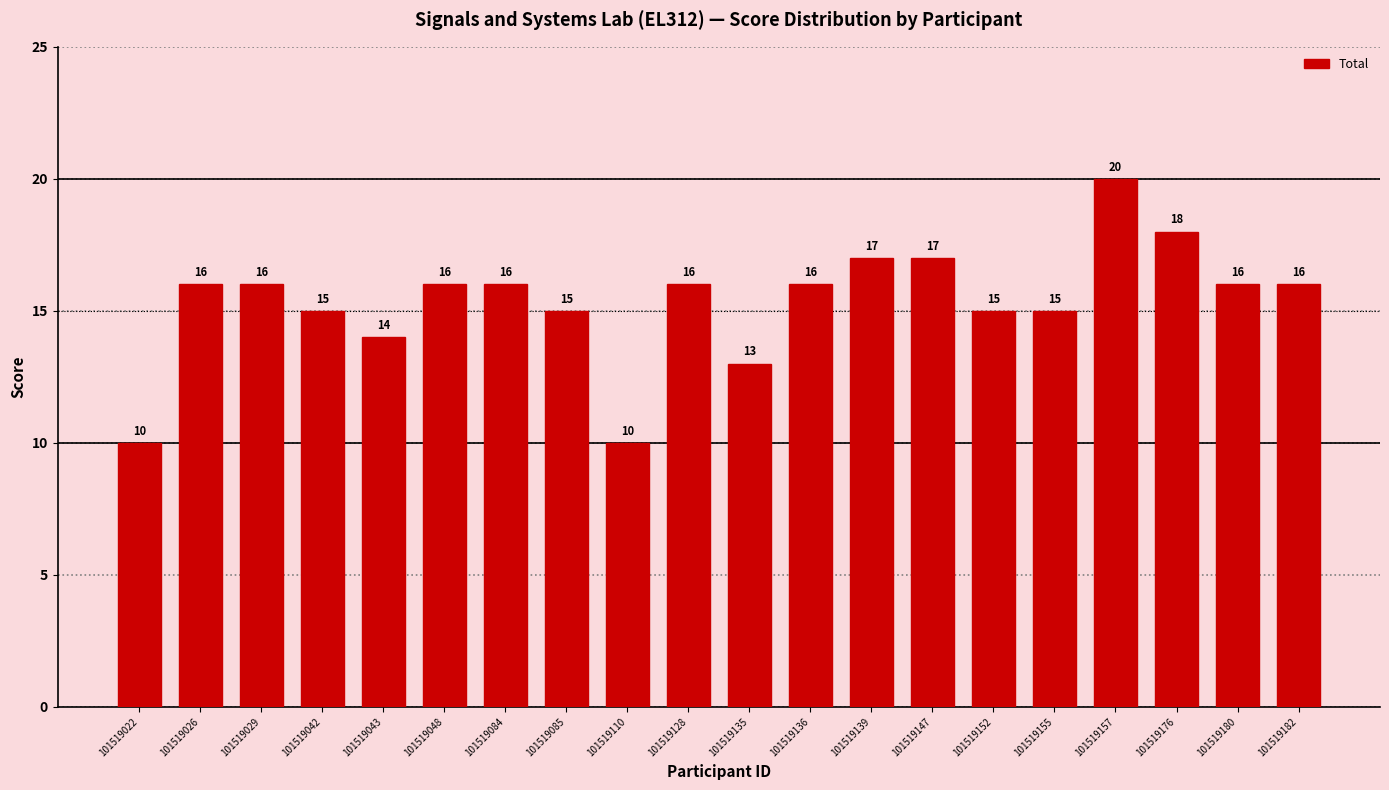

Reading right to left, what are all the values shown in this chart?

16	16	18	20	15	15	17	17	16	13	16	10	15	16	16	14	15	16	16	10